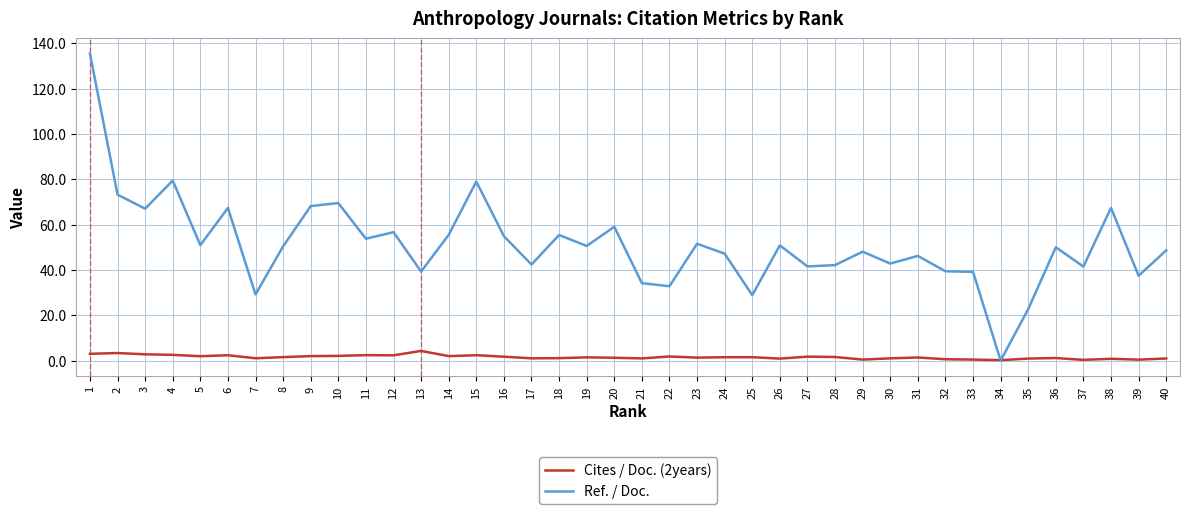

Which series has the largest range (max minus min)?

Ref. / Doc.